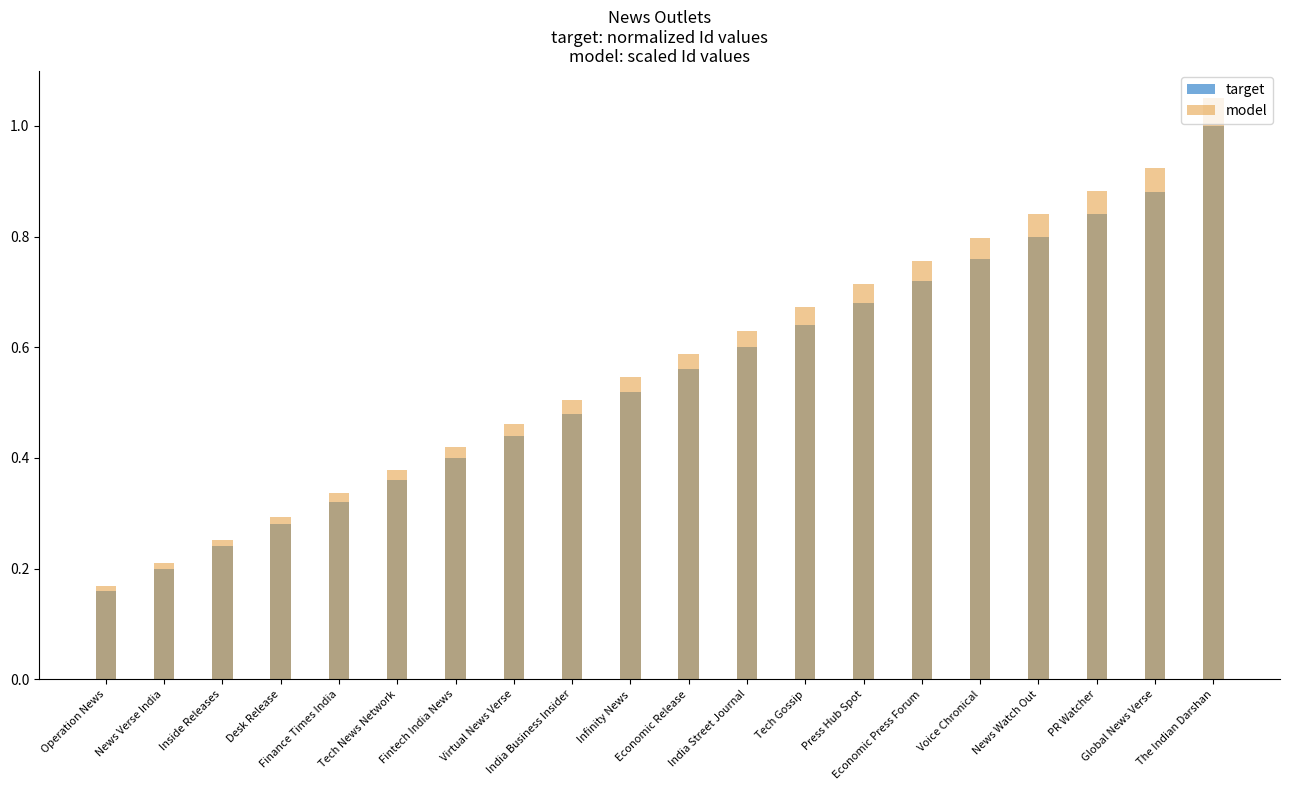

Which category has the highest value in the target series?

The Indian Darshan